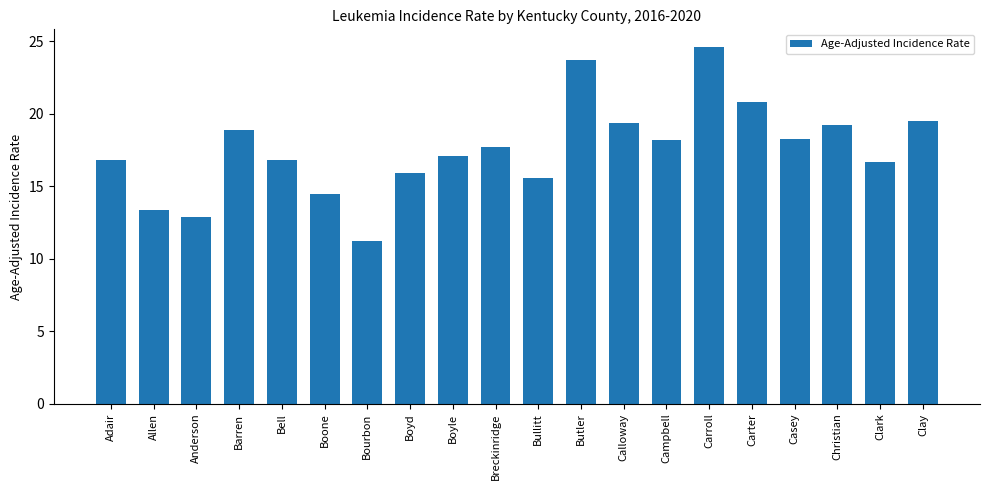

What is the change in value from Butler to Campbell?

-5.5